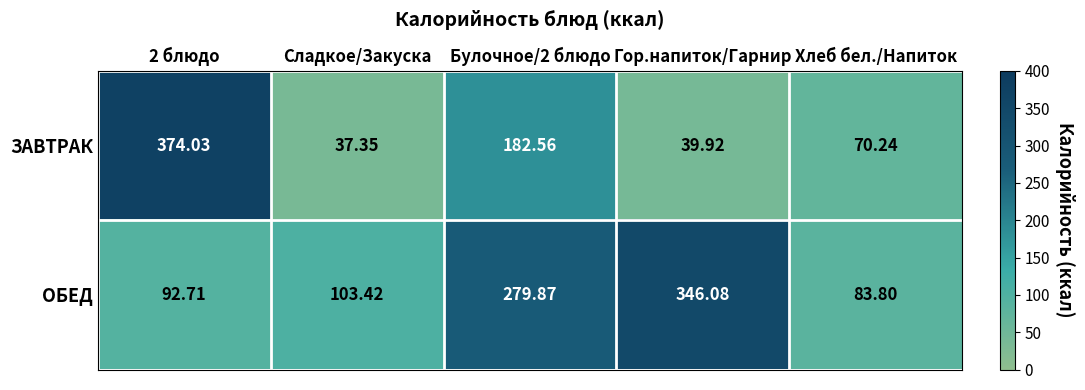

Between 2 блюдо and Хлеб бел./Напиток, which series saw the biggest shift?

ЗАВТРАК